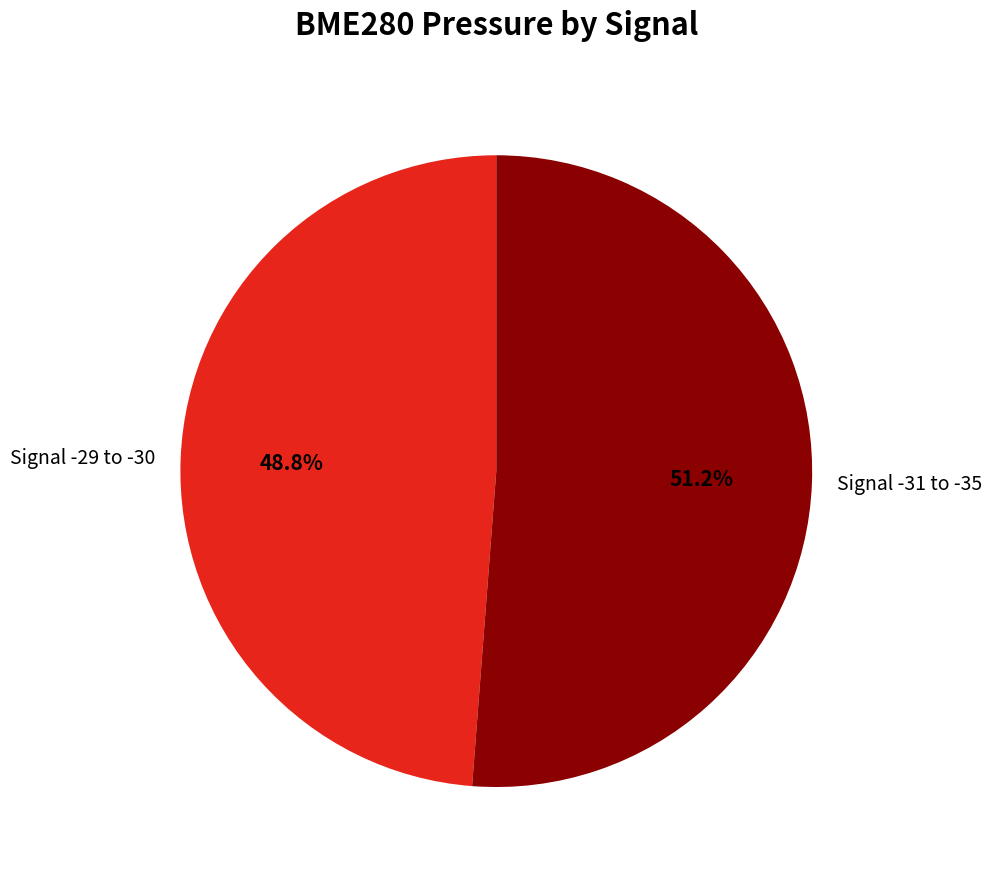

Rank the categories by value from lowest to highest.

Signal -29 to -30, Signal -31 to -35